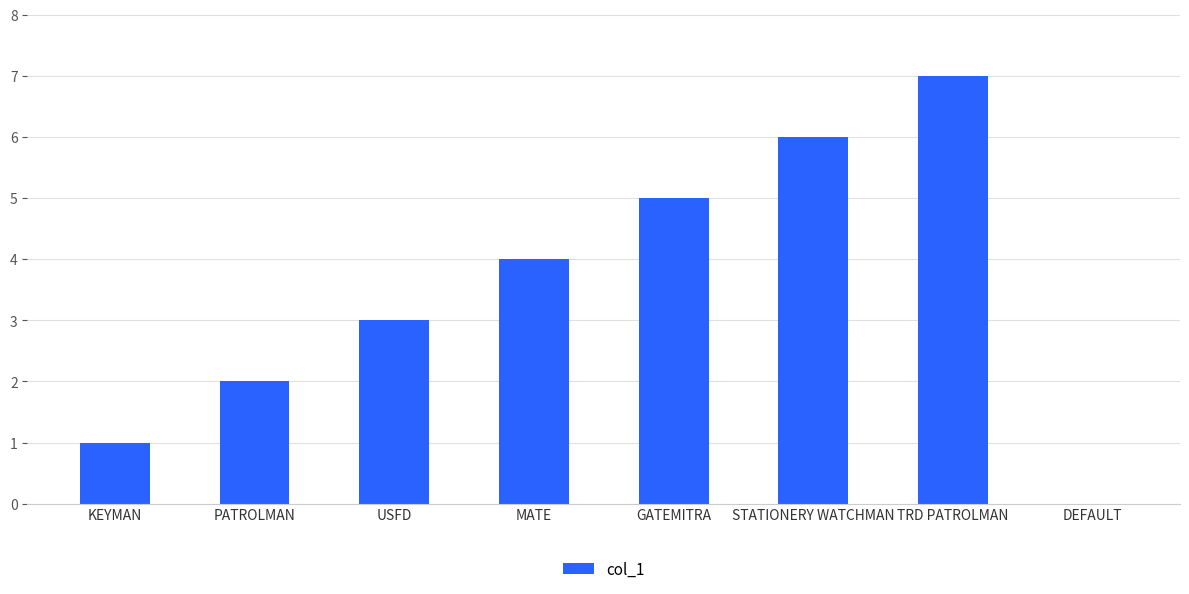

Approximately how many times larger is the value at TRD PATROLMAN compared to KEYMAN?

7.0